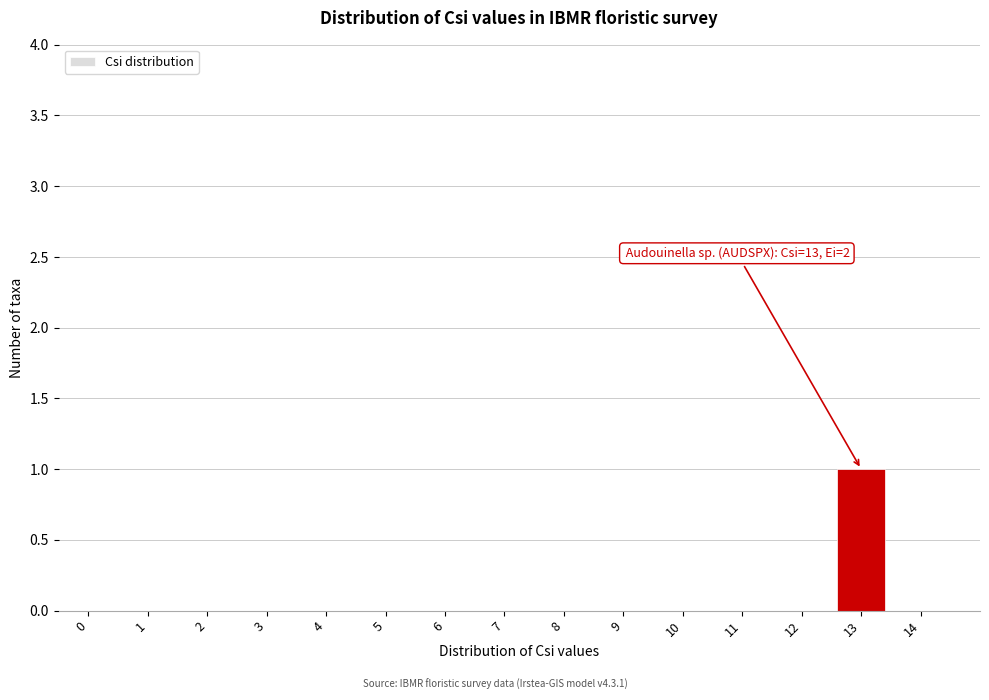

Reading right to left, extract all data points from this chart.

14=0	13=1	12=0	11=0	10=0	9=0	8=0	7=0	6=0	5=0	4=0	3=0	2=0	1=0	0=0